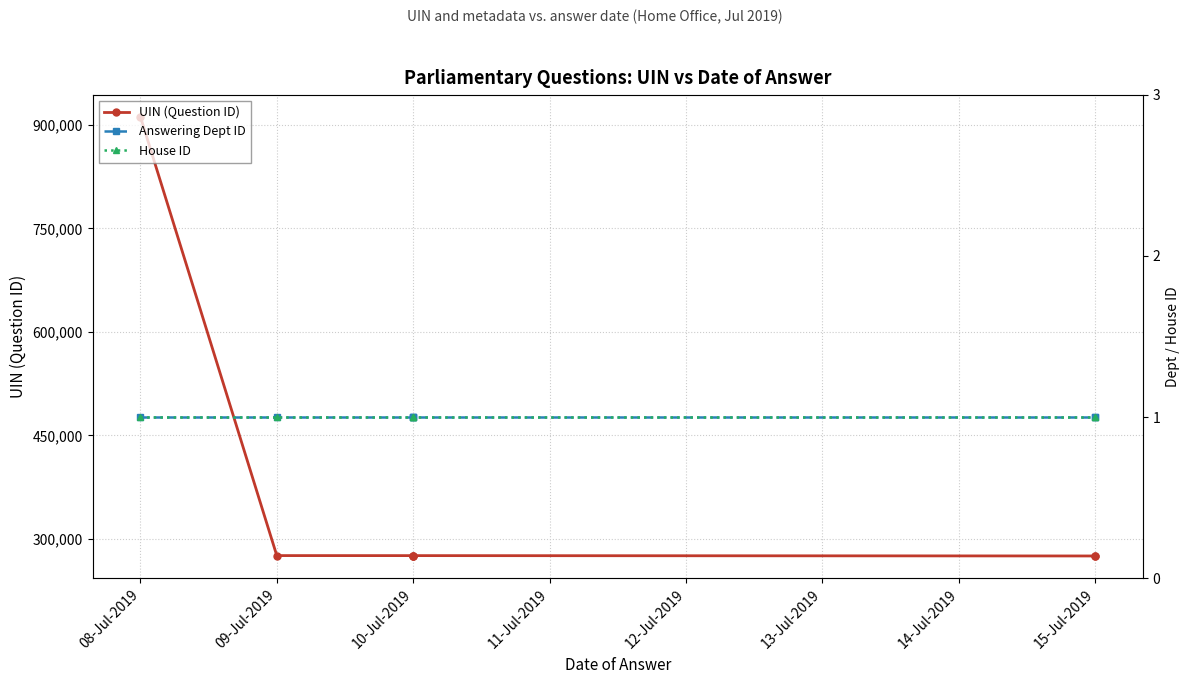

Does the chart have visible grid lines?

Yes